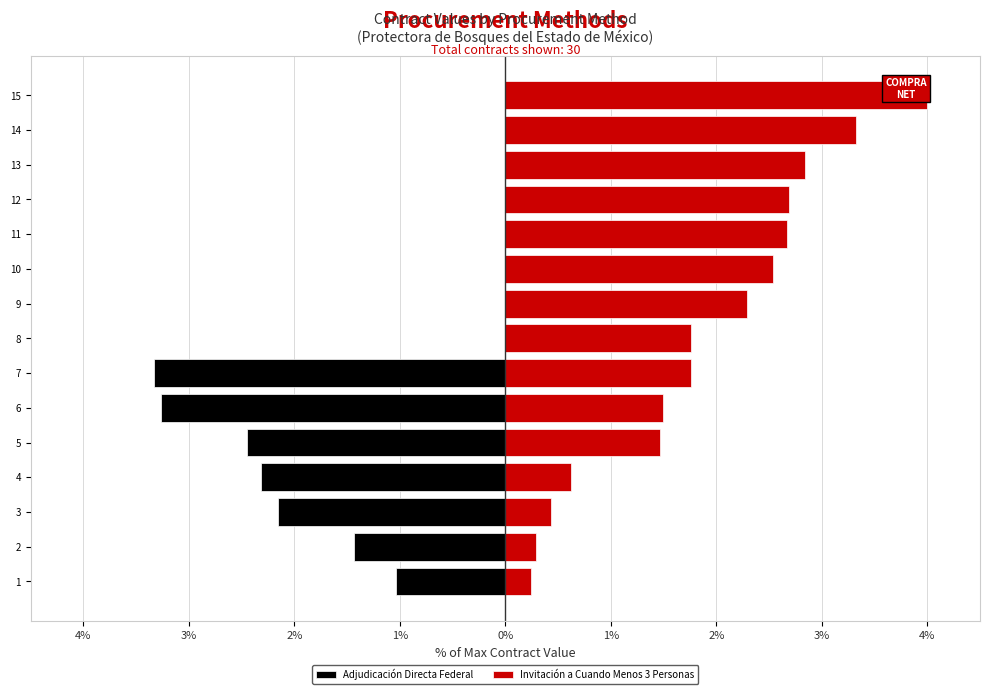

Reading right to left, list all the values displayed in this chart.

Adjudicación Directa Federal: 0.0	0.0	0.0	0.0	0.0	0.0	0.0	0.0	-3.3	-3.3	-2.5	-2.3	-2.2	-1.4	-1.0
Invitación a Cuando Menos 3 Personas: 4.0	3.3	2.8	2.7	2.7	2.5	2.3	1.8	1.8	1.5	1.5	0.6	0.4	0.3	0.2